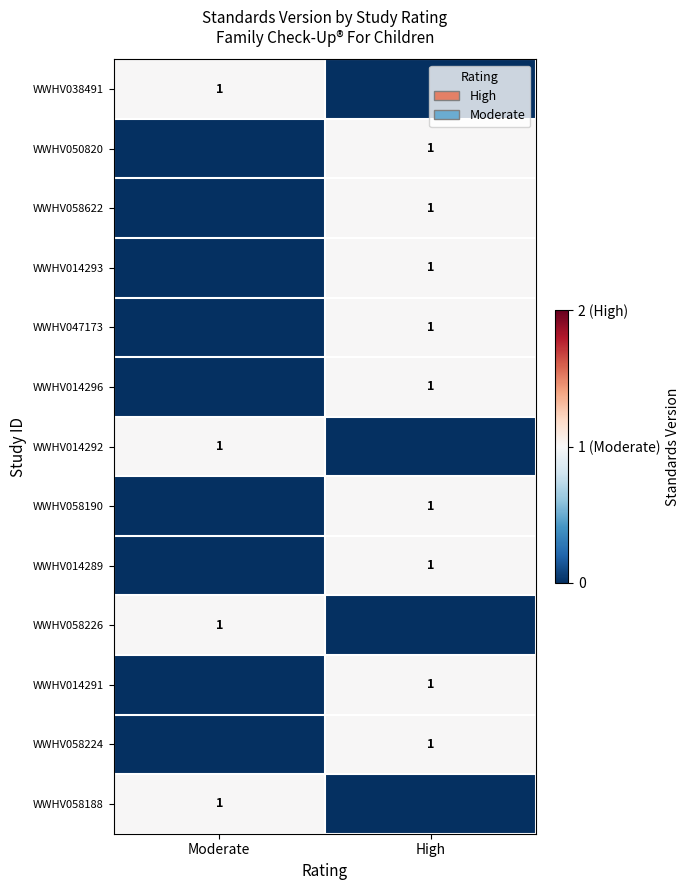

The WWHV014293 series shows 1 at High. True or false?

True